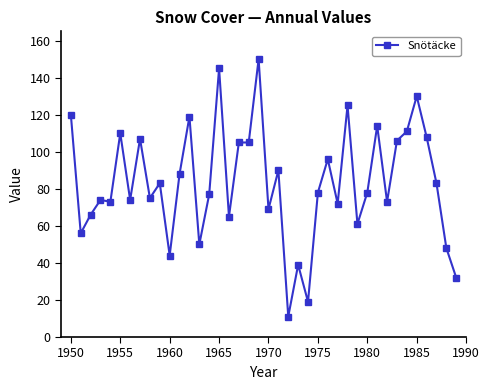

What is the greatest value displayed?

150